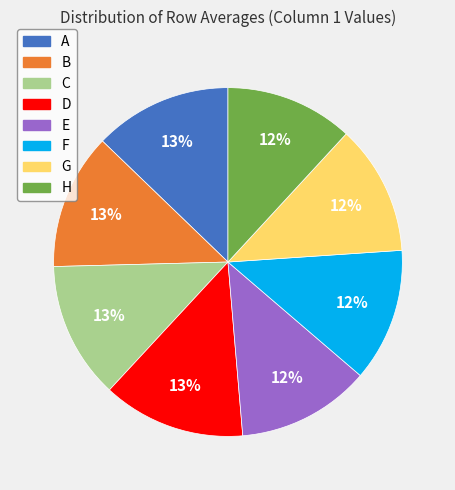

Is it true that D is 23% of the pie?

False